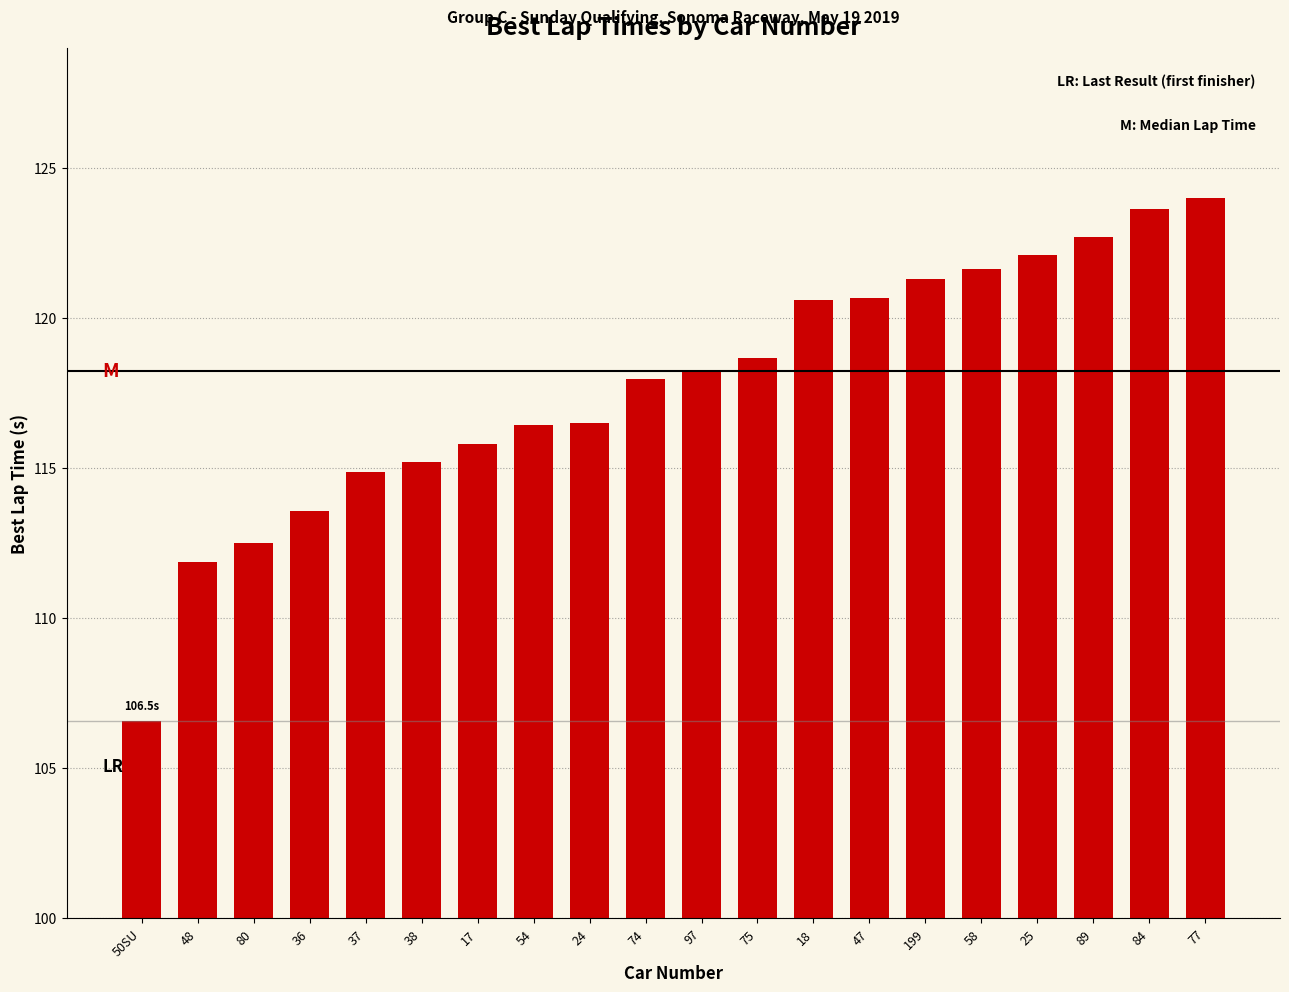

Read the value at 84.

123.6